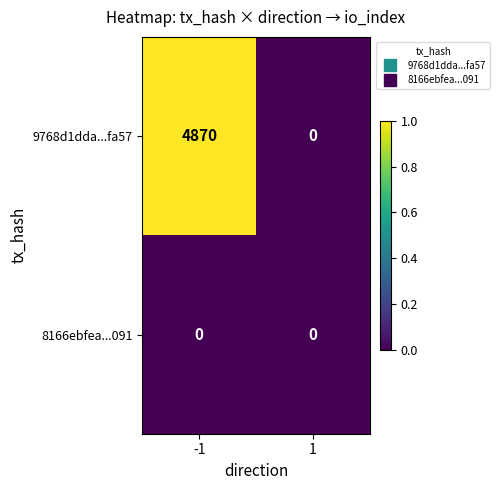

Which series has the largest total across all categories?

9768d1dda...fa57